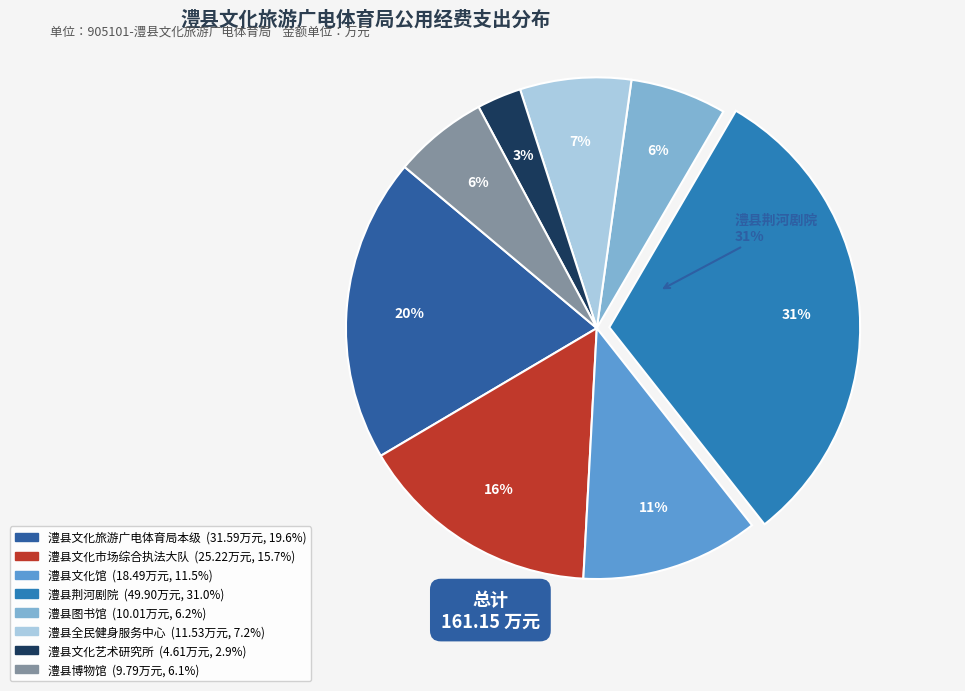

How many slices are in this pie chart?

8